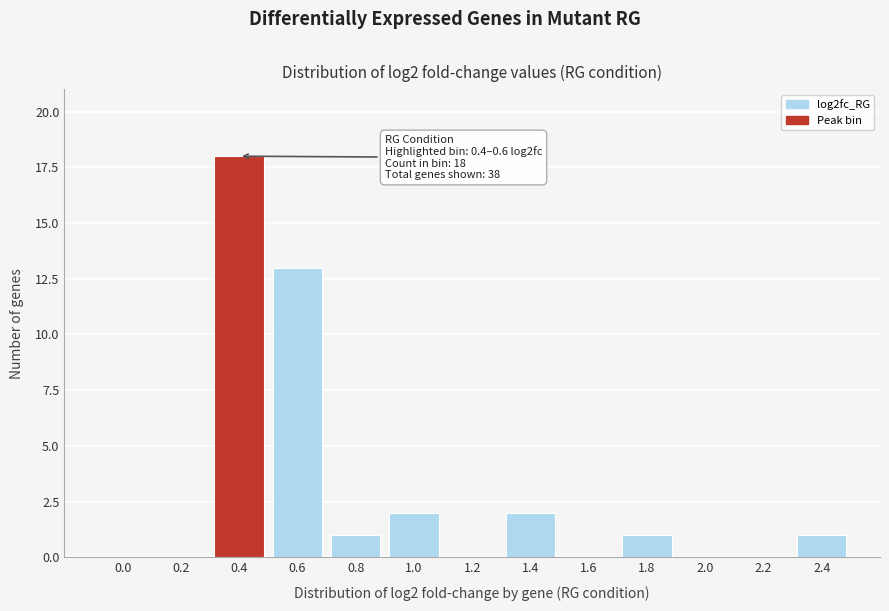

Reading left to right, list all the values displayed in this chart.

0.0=0	0.2=0	0.4=18	0.6=13	0.8=1	1.0=2	1.2=0	1.4=2	1.6=0	1.8=1	2.0=0	2.2=0	2.4=1